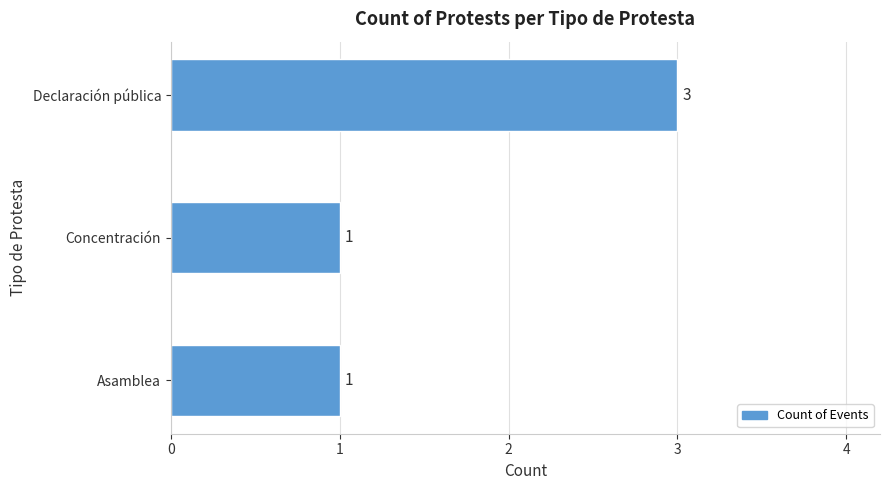

At which category does the chart reach its peak across all series?

Declaración pública